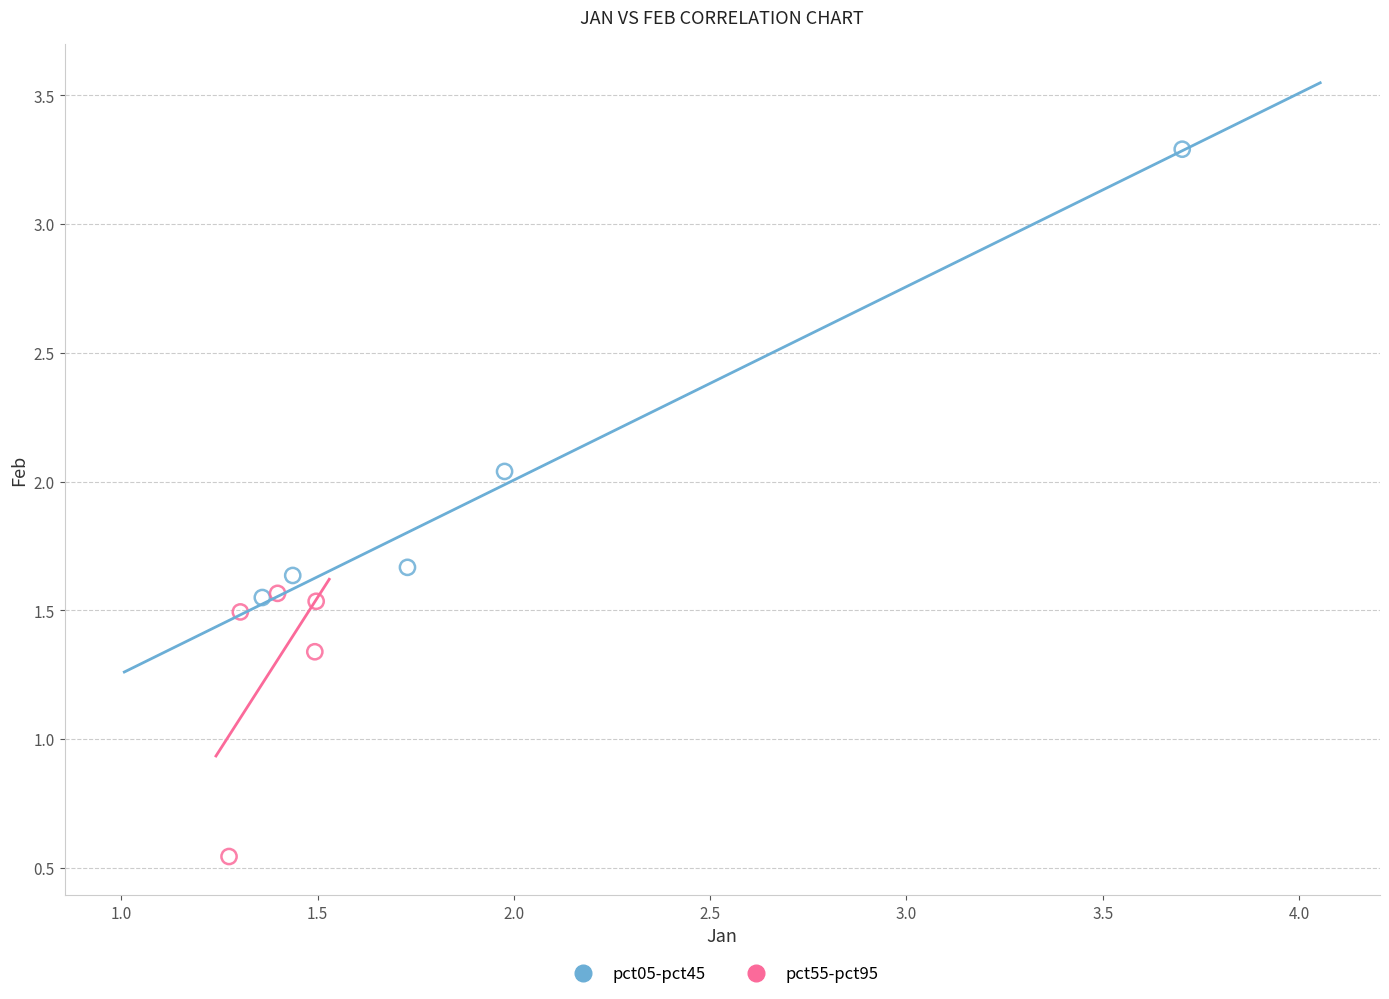

Which series has the largest Y range (max minus min)?

pct05-pct45